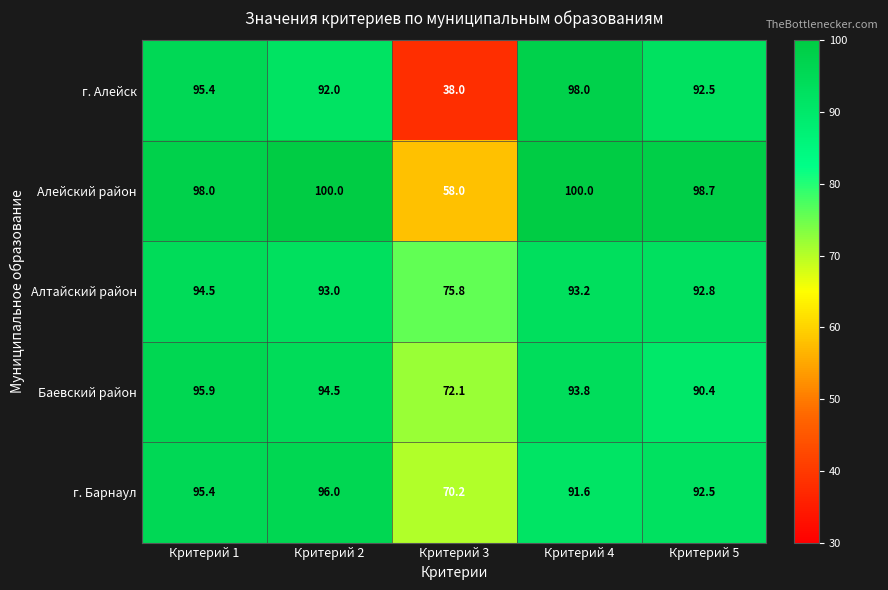

Reading left to right, list all the values displayed in this chart.

г. Алейск: 95.4	92.0	38.0	98.0	92.5
Алейский район: 98.0	100.0	58.0	100.0	98.7
Алтайский район: 94.5	93.0	75.8	93.2	92.8
Баевский район: 95.9	94.5	72.1	93.8	90.4
г. Барнаул: 95.4	96.0	70.2	91.6	92.5